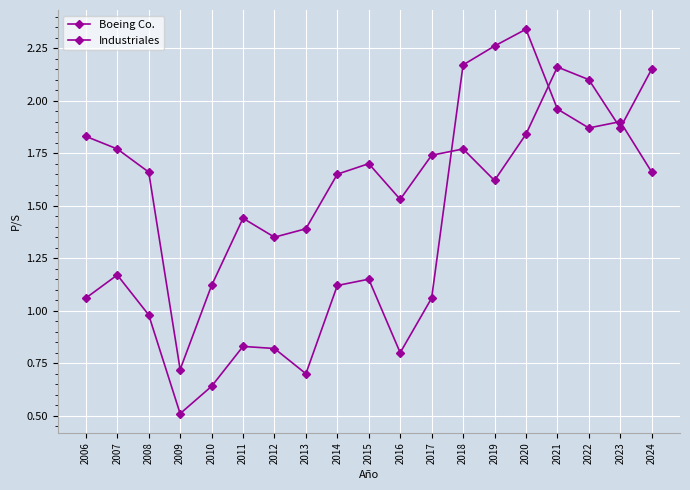

Is this an area chart (filled region under the line)?

No